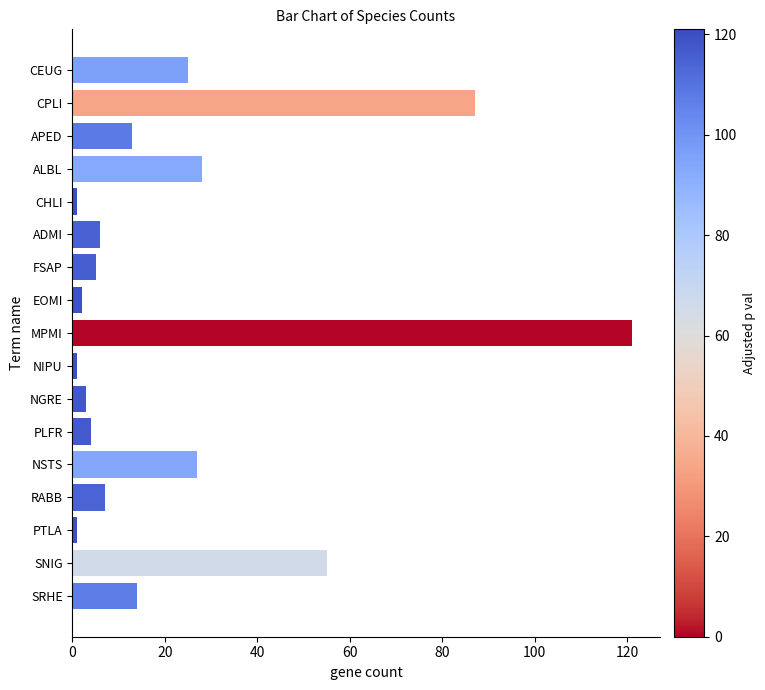

What is the greatest value displayed?

121